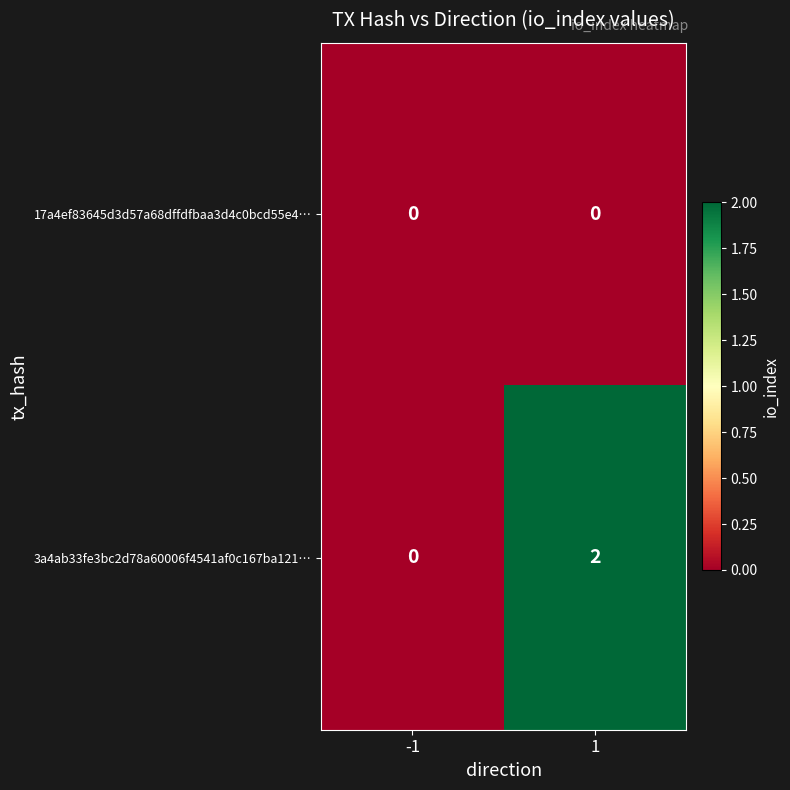

List the labels in order of 3a4ab33fe3bc2d78a60006f4541af0c167ba121… value, smallest first.

-1, 1